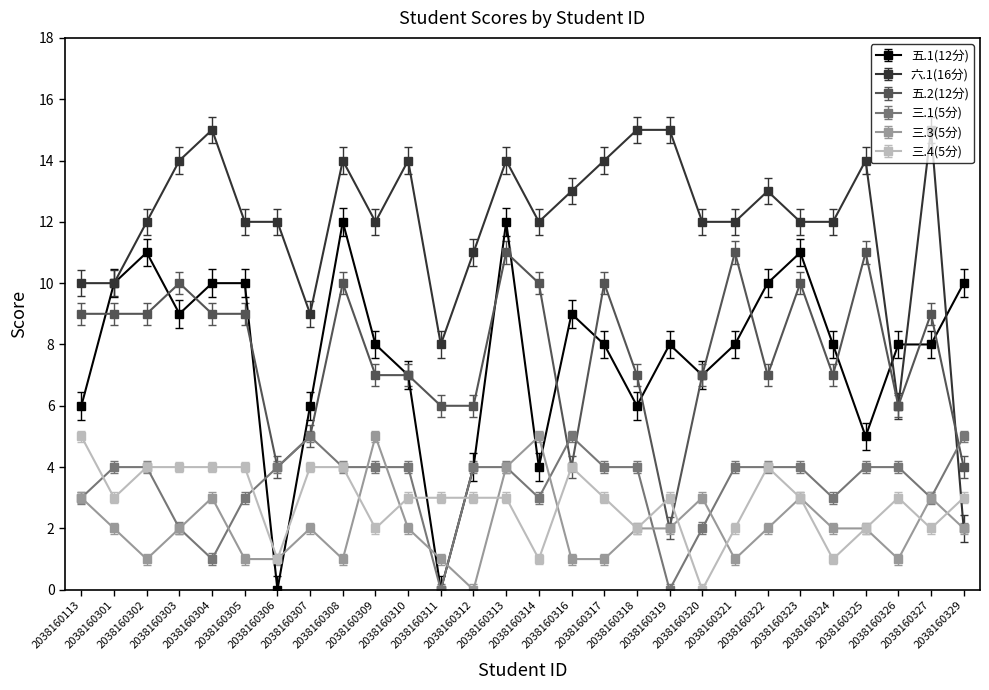

Which series has the largest total across all categories?

六.1(16分)